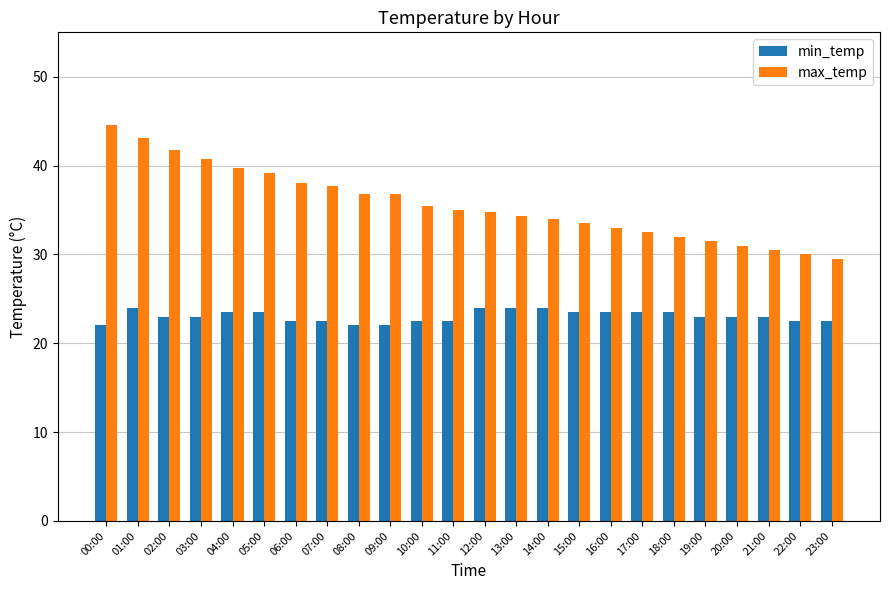

What is the difference between the highest and lowest values at 07:00?

15.2